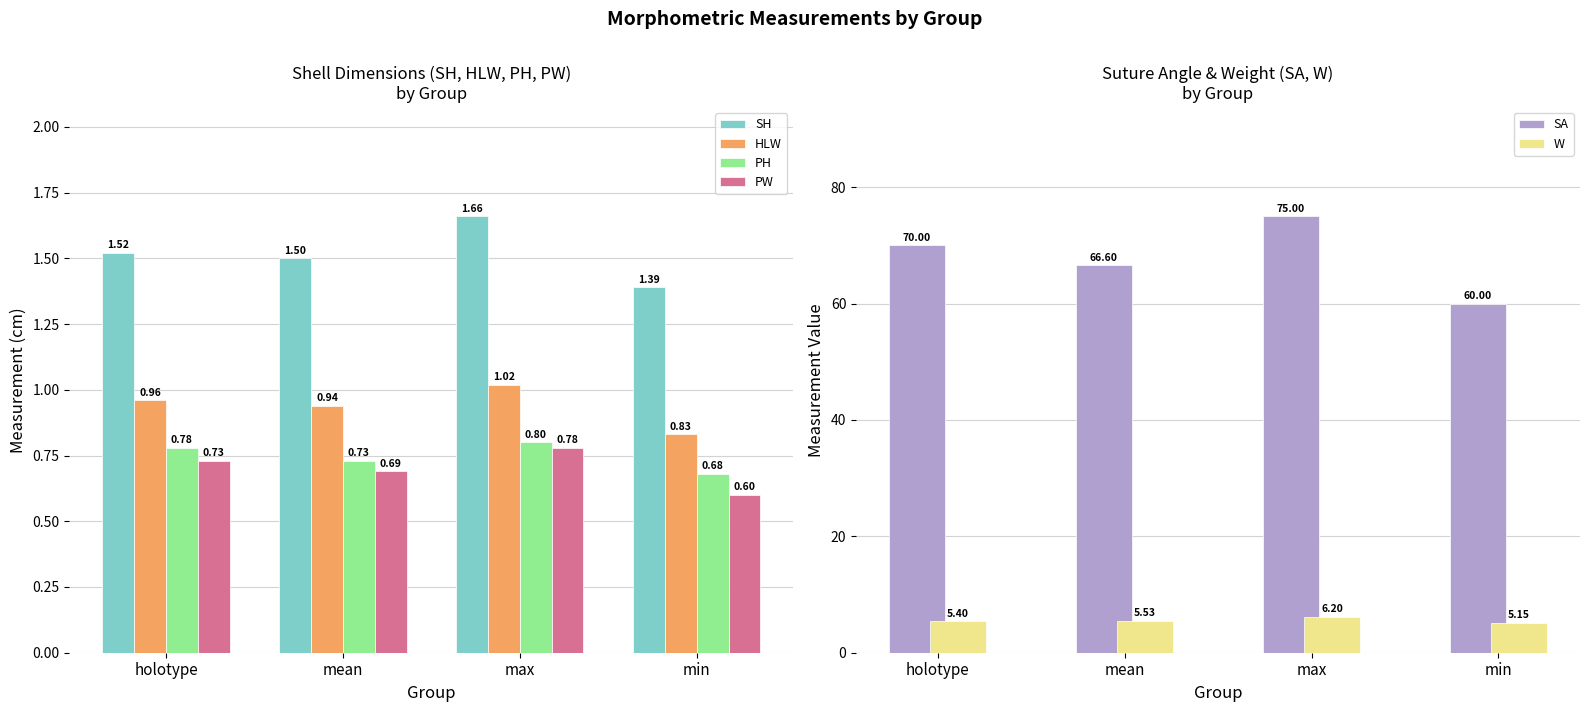

What is the value of the SH bar at the 2nd from the left?

1.5